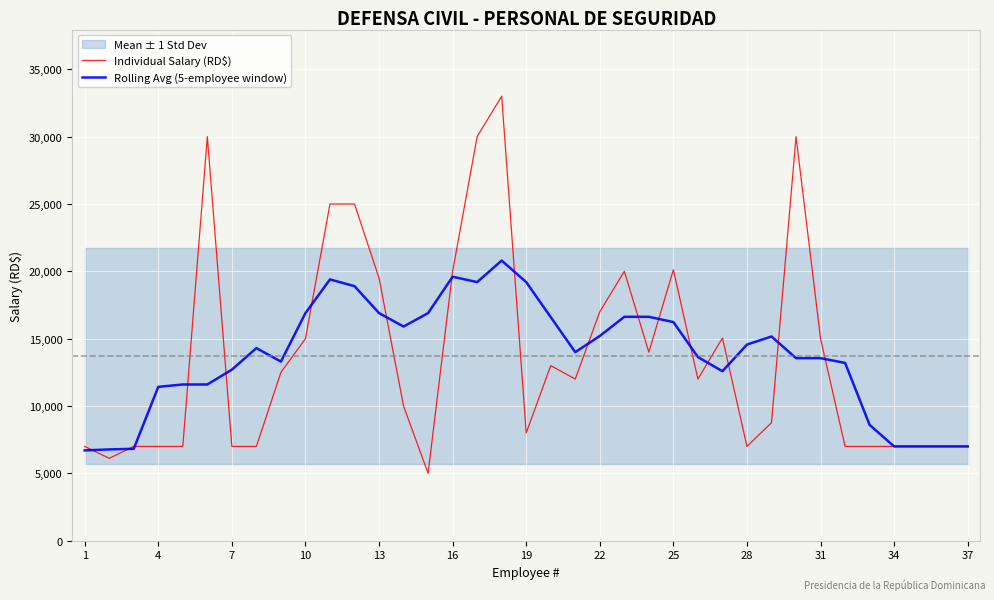

How many interior local valleys does the Rolling Avg (5-employee window) series have?

5